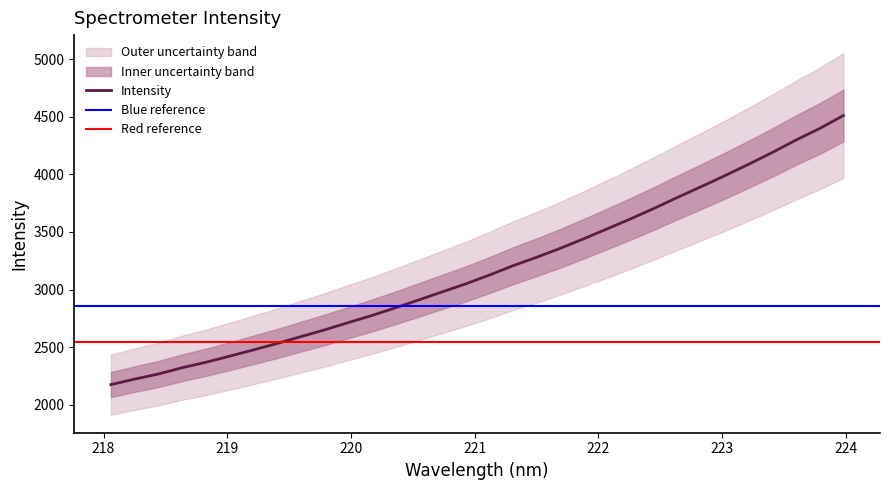

List the labels in order of value, smallest first.

218.0596, 218.2508, 218.442, 218.6332, 218.8244, 219.0156, 219.2067, 219.3979, 219.589, 219.7801, 219.9712, 220.1623, 220.3533, 220.5444, 220.7354, 220.9264, 221.1174, 221.3083, 221.4993, 221.6902, 221.8812, 222.0721, 222.263, 222.4538, 222.6447, 222.8355, 223.0264, 223.2172, 223.408, 223.5987, 223.7895, 223.9802